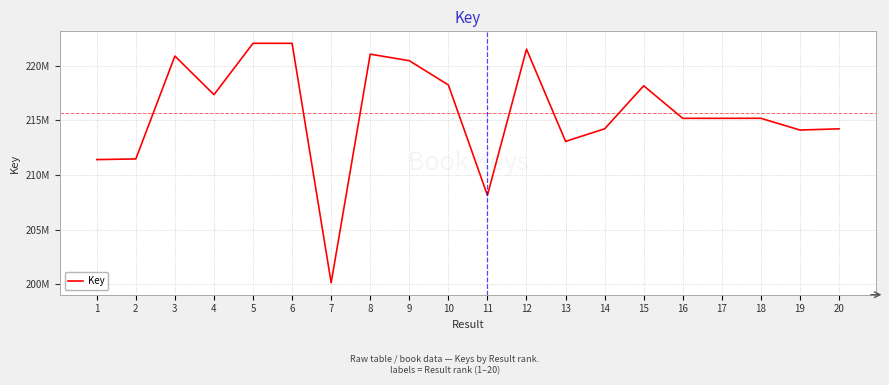

Does the chart have visible grid lines?

Yes